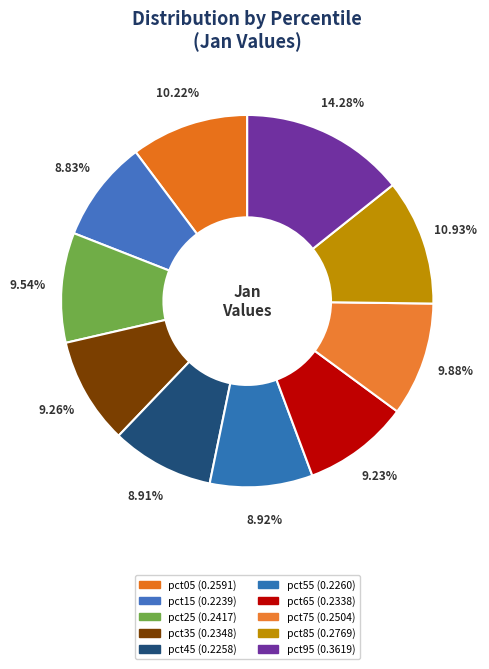

Between pct15 and pct85, which is larger?

pct85